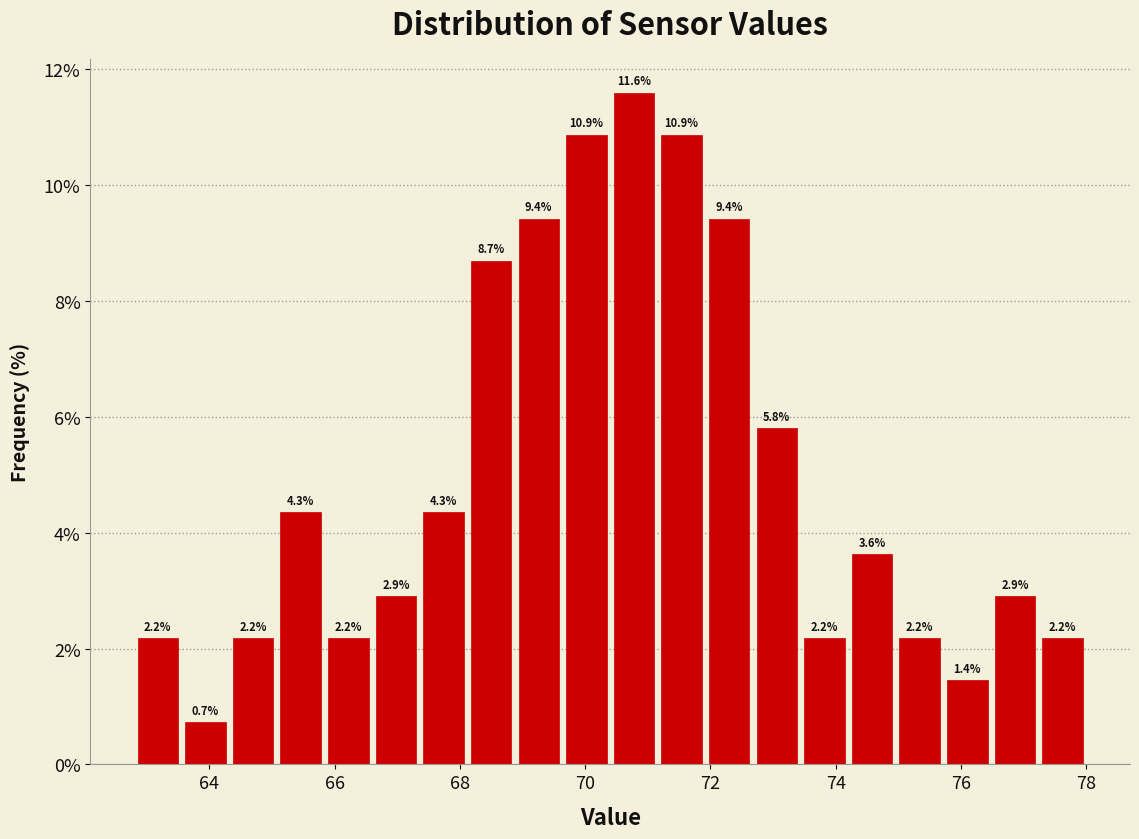

Around what value on the x-axis is the tallest bar? Give the approximate position of its centre, as read against the axis.

70.8